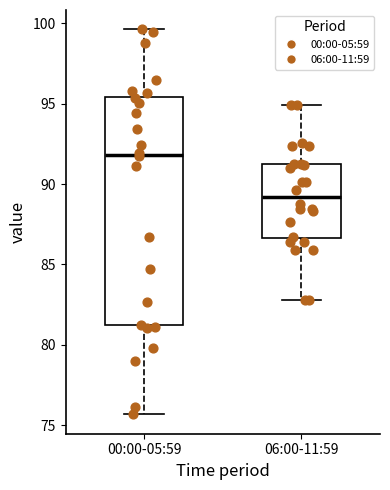

Which box is the tallest, from its lower edge to its upper edge?

00:00-05:59